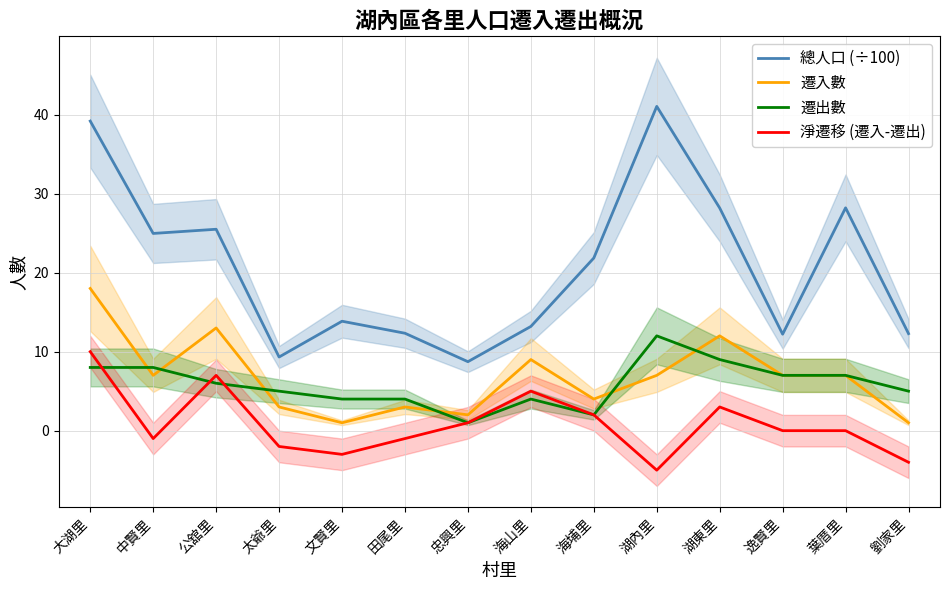

What is the difference between the second highest and second lowest values in the 淨遷移 (遷入-遷出) series?

11.0